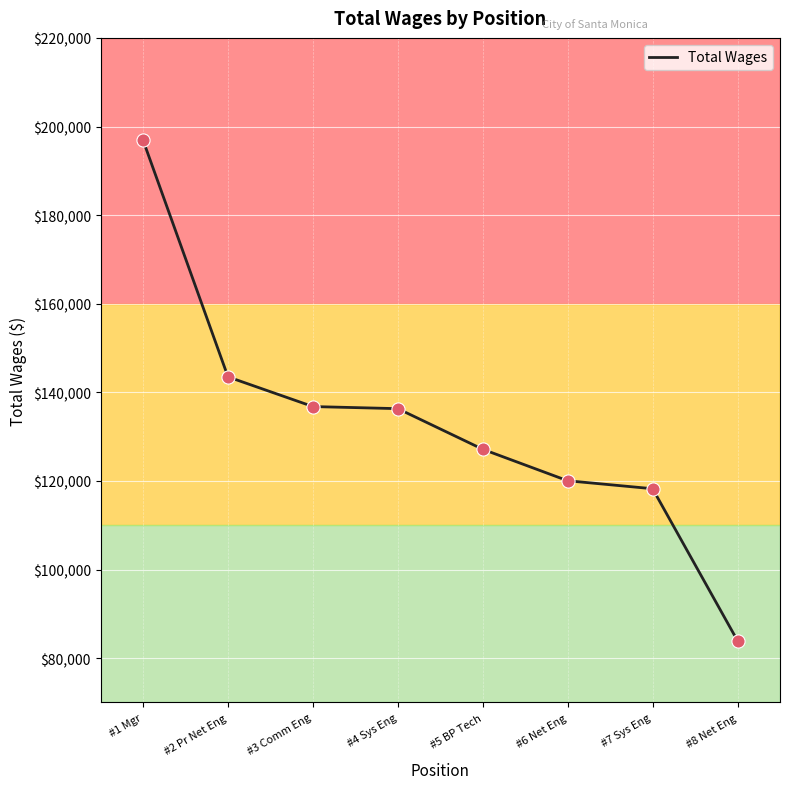

Which has a higher value, #6 Net Eng or #5 BP Tech?

#5 BP Tech